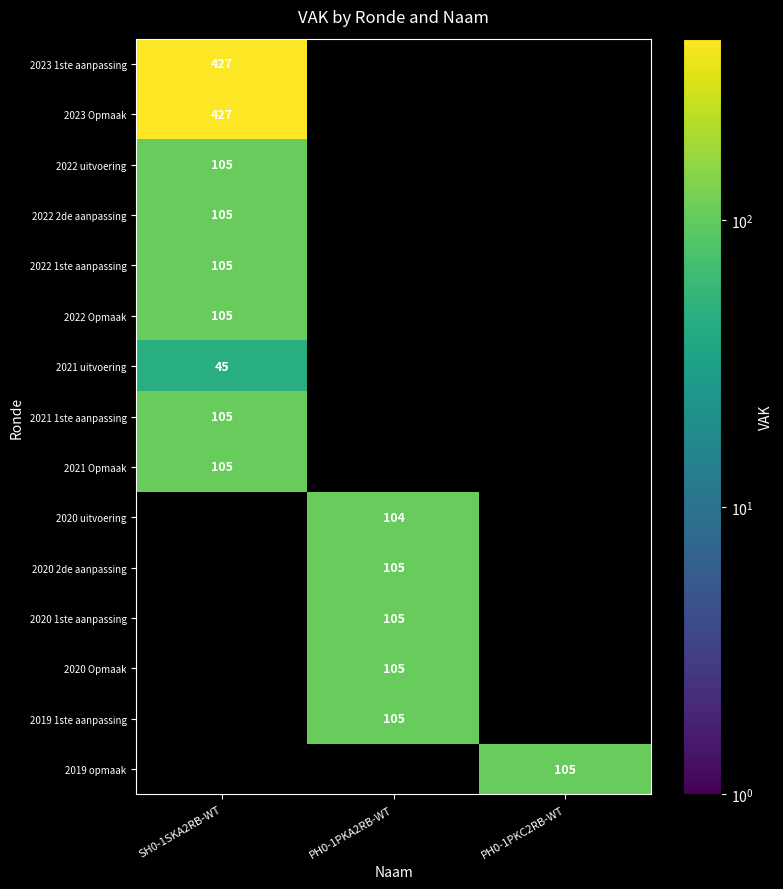

The value of 2022 2de aanpassing at SH0-1SKA2RB-WT is 105. True or false?

True